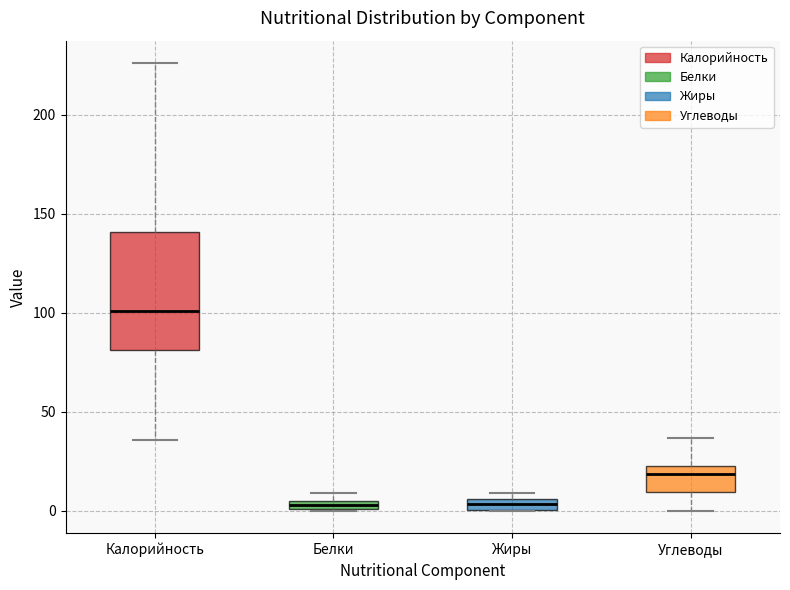

Which box is the tallest, from its lower edge to its upper edge?

Калорийность